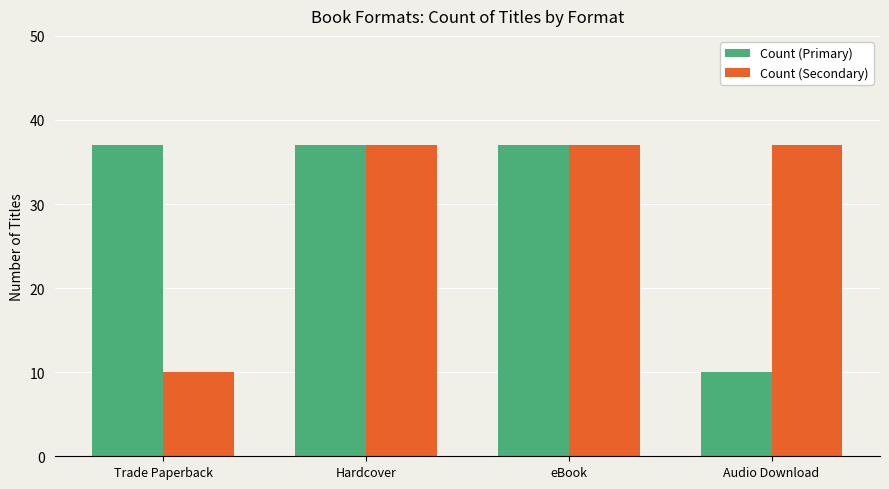

What is the total value across all series at Trade Paperback?

47